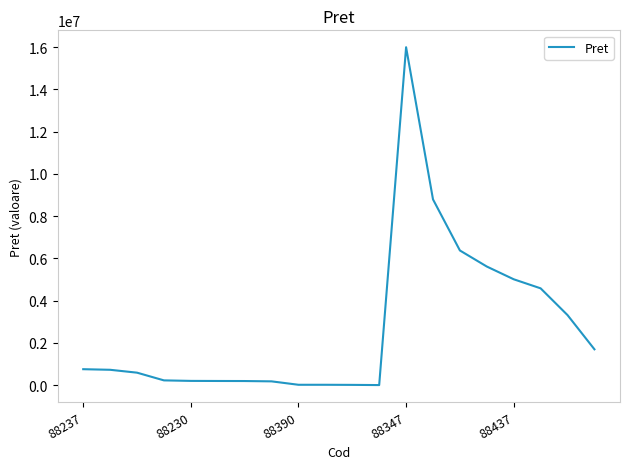

How many lines are shown in the chart?

1